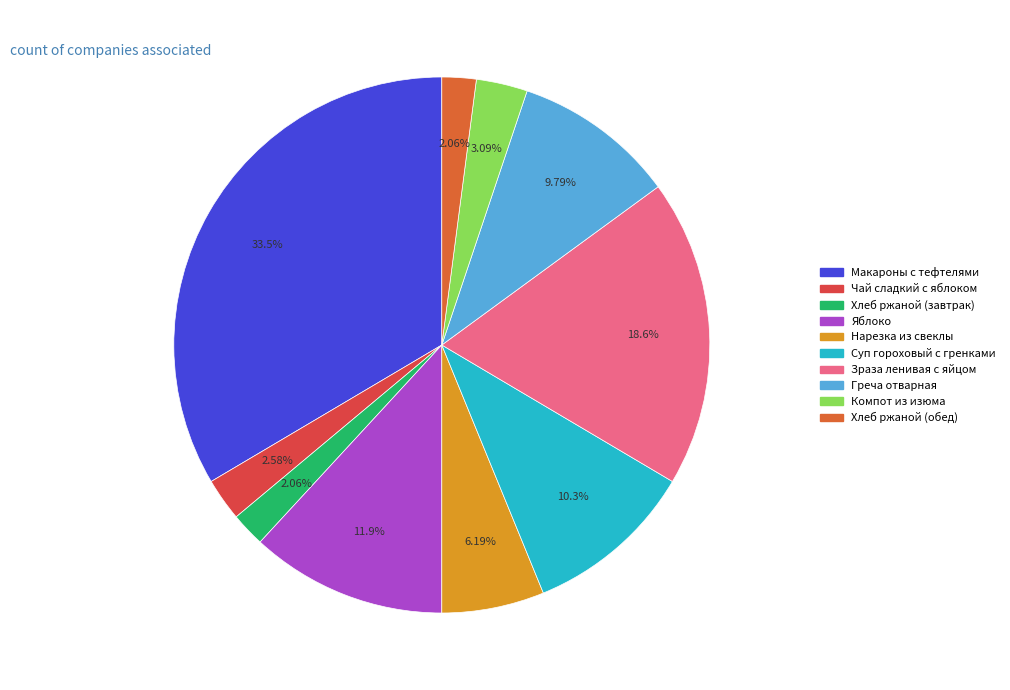

To the nearest percent, what percentage of the pie is Чай сладкий с яблоком?

3%